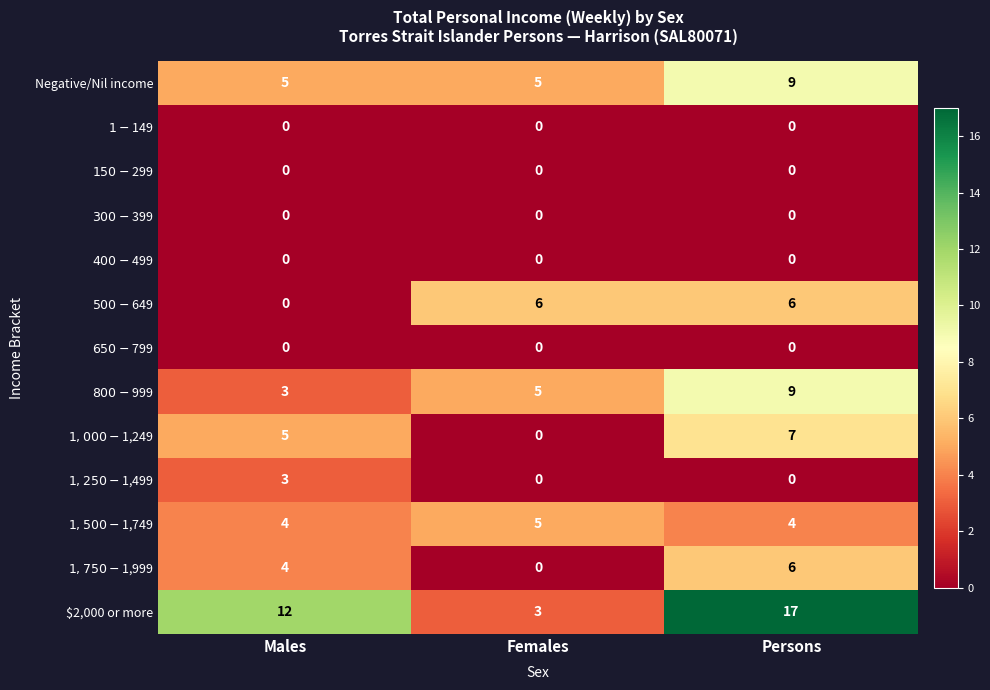

At which category is the sum across all series the highest?

Persons